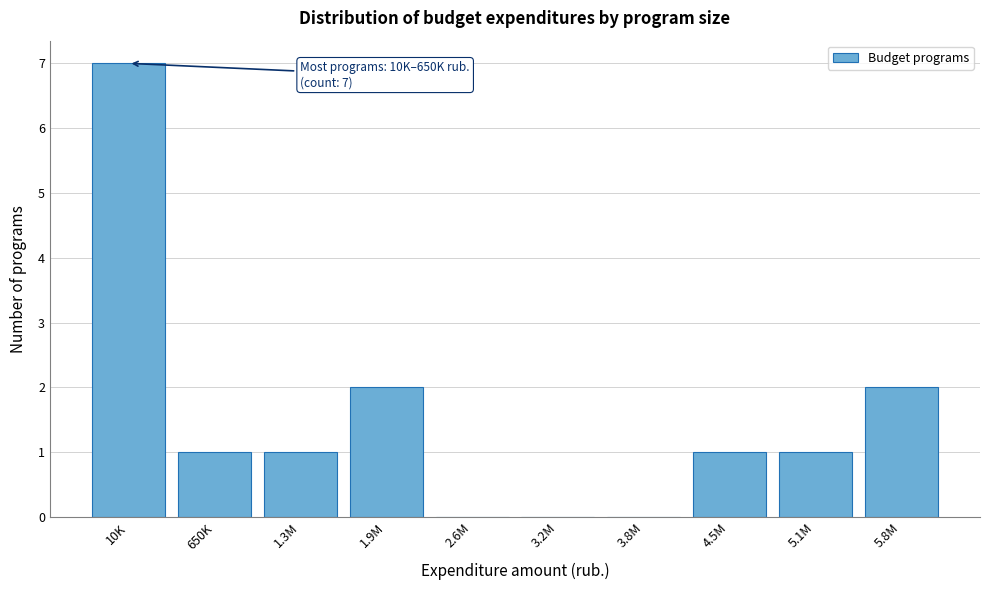

Reading right to left, extract all data points from this chart.

5.8M=2	5.1M=1	4.5M=1	3.8M=0	3.2M=0	2.6M=0	1.9M=2	1.3M=1	650K=1	10K=7